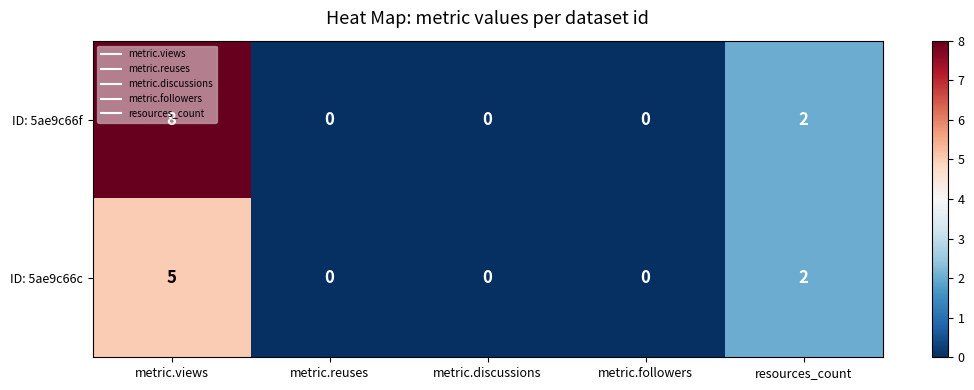

Count the ID: 5ae9c66c values in the range 0 to 2.

4